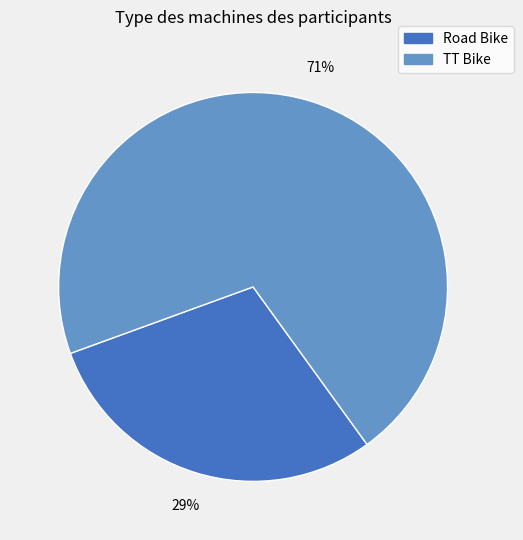

Approximately how many times larger is the value at TT Bike compared to Road Bike?

2.4